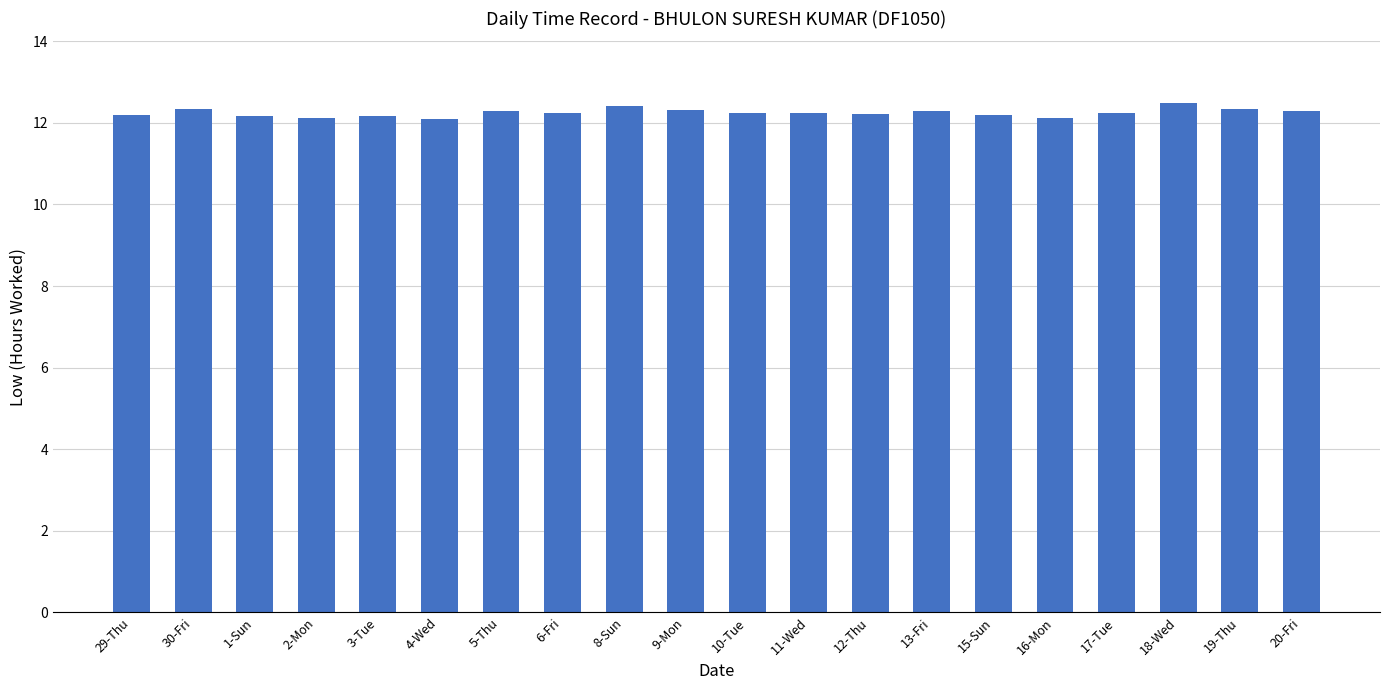

Count the number of data series in this chart.

1